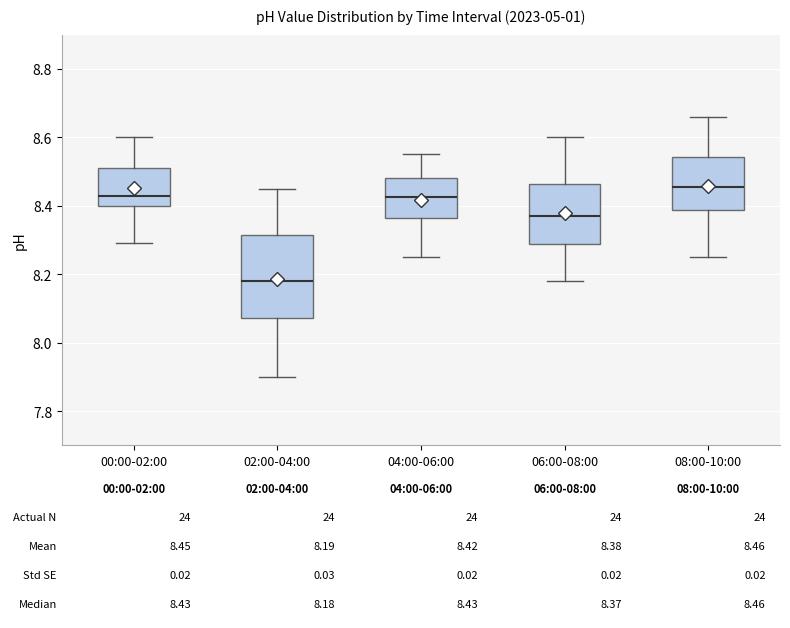

Which box is the tallest, from its lower edge to its upper edge?

02:00-04:00